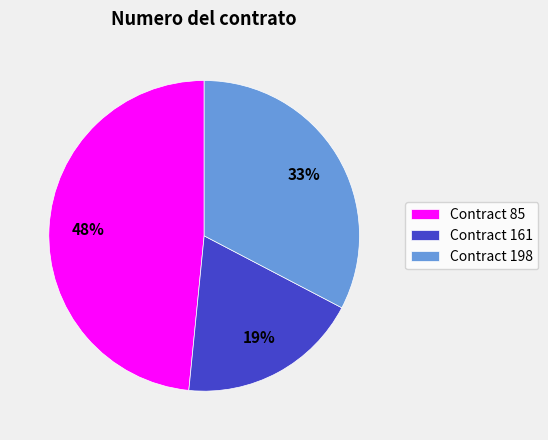

To the nearest percent, what percentage of the pie is Contract 161?

19%